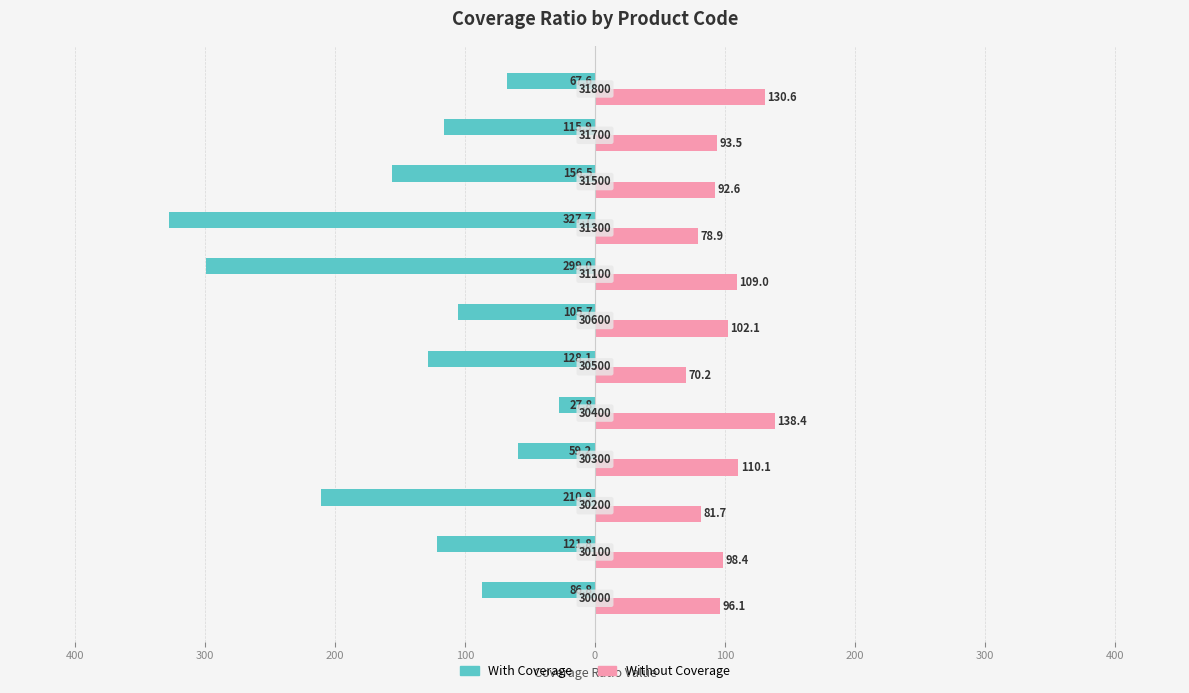

What is the average value of the Without Coverage series?

100.1